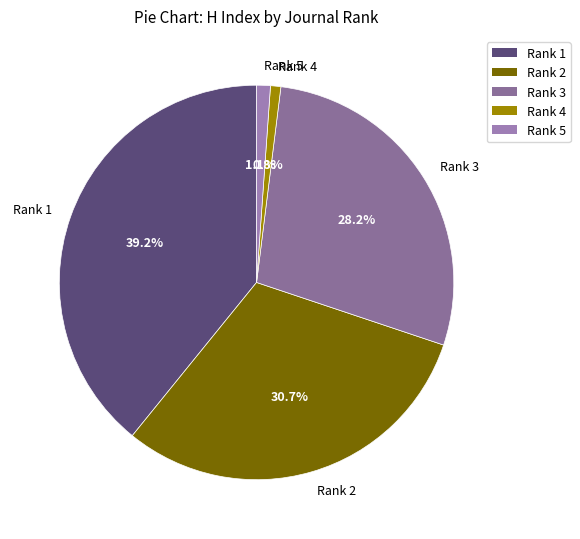

Count the number of slices in the pie.

5